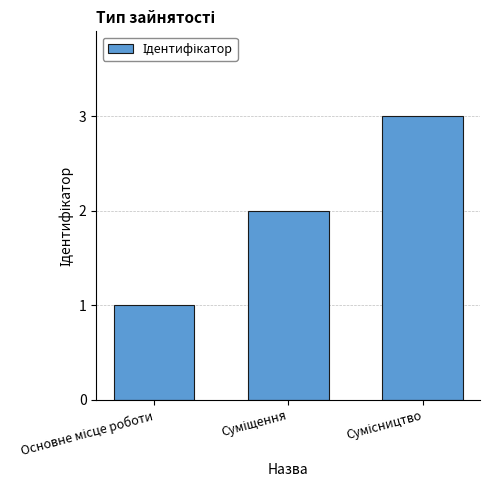

What is the sum of all values?

6